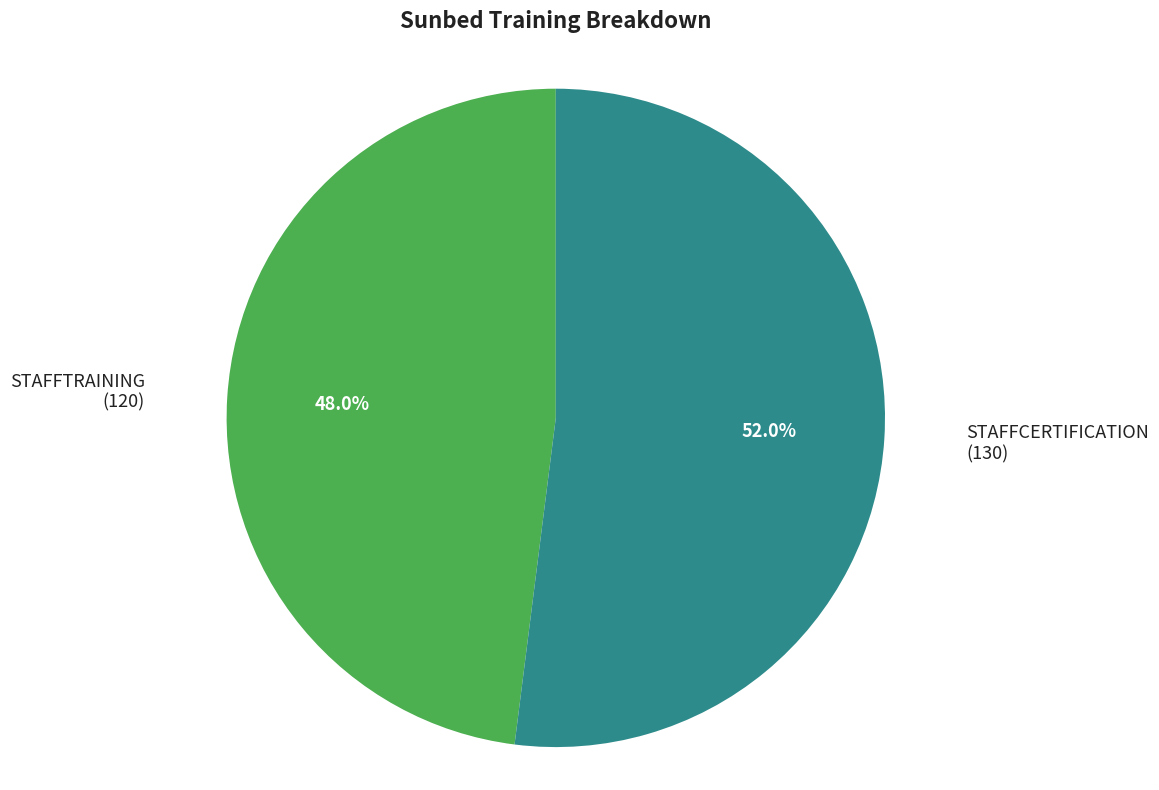

Which slice represents more than half of the pie?

STAFFCERTIFICATION